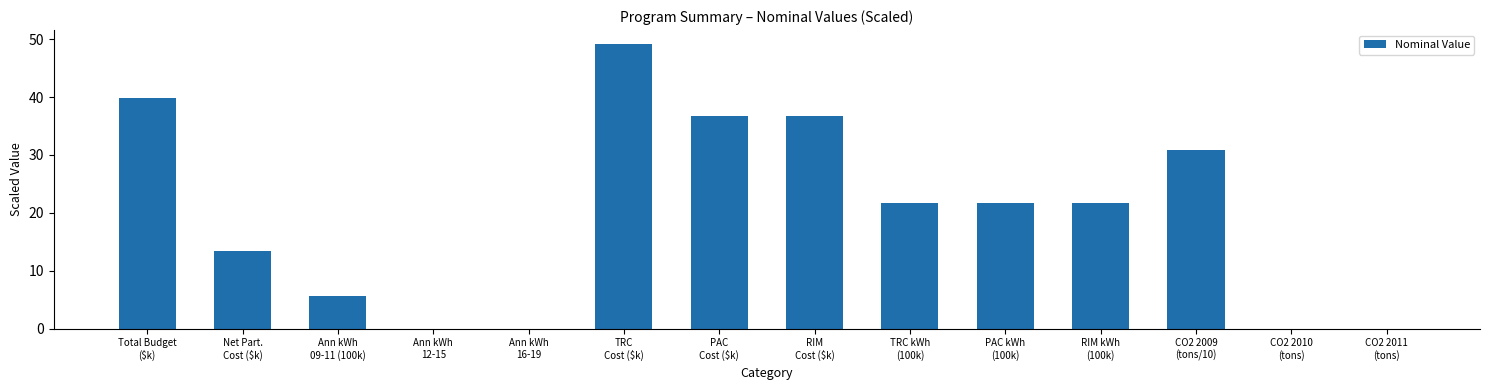

At which label does the data first exceed 21?

Total Budget
($k)